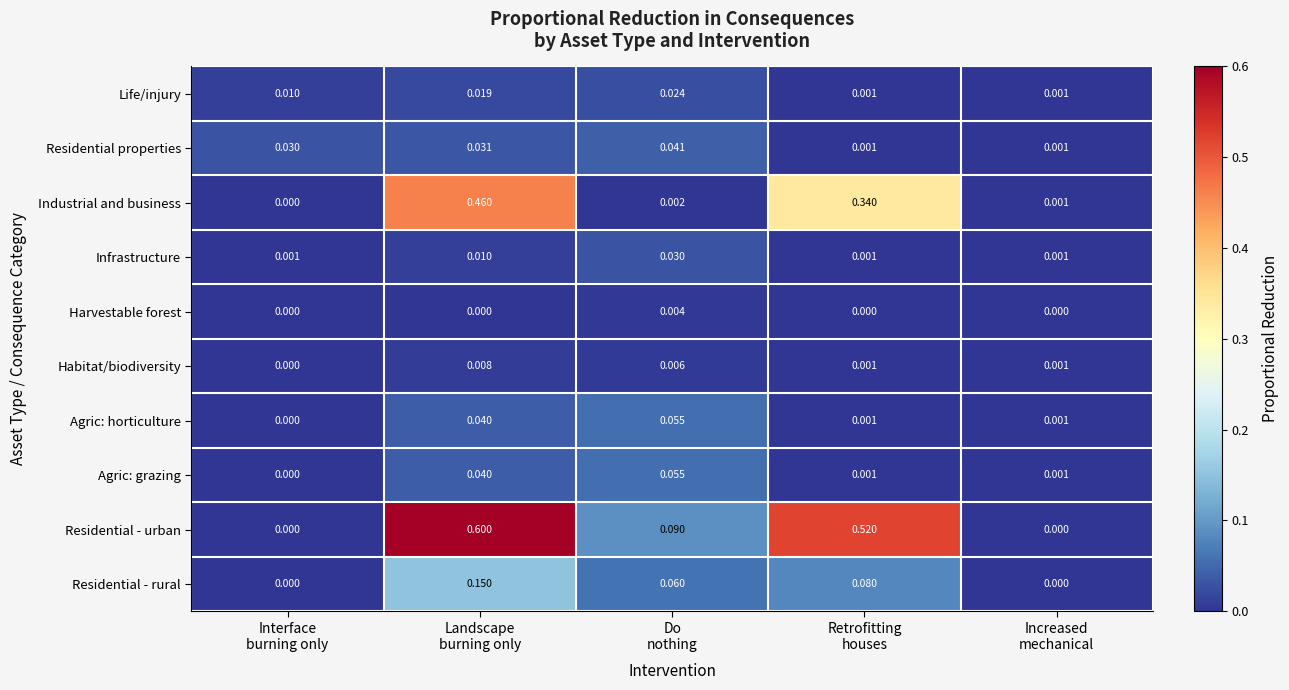

Which series has the largest total across all categories?

Residential - urban